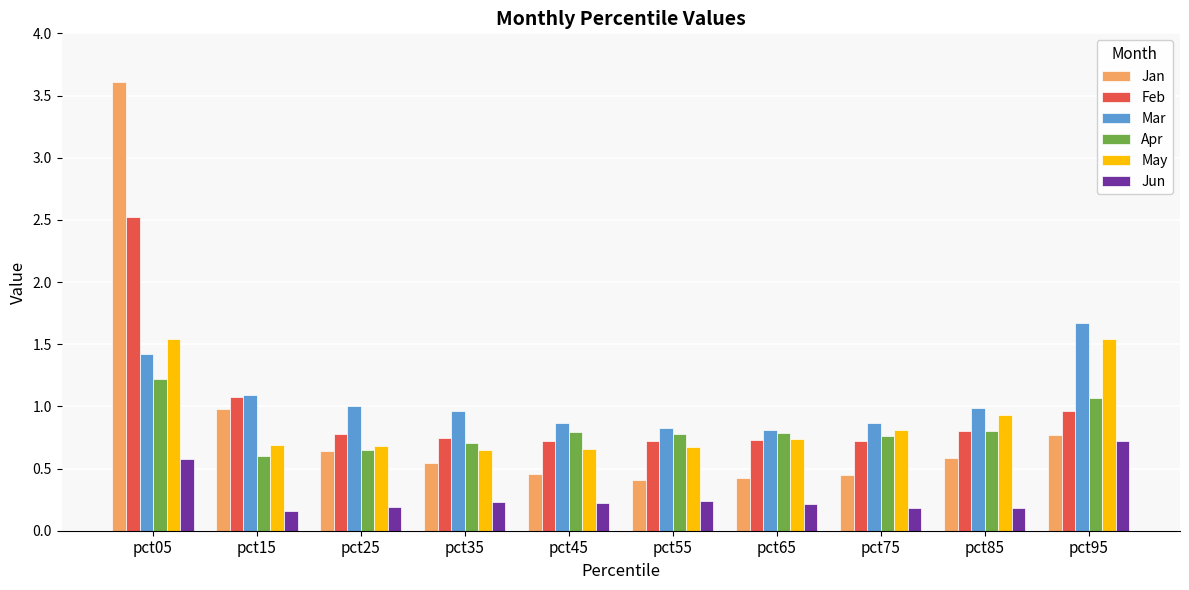

What is the total value across all series at pct35?

3.8